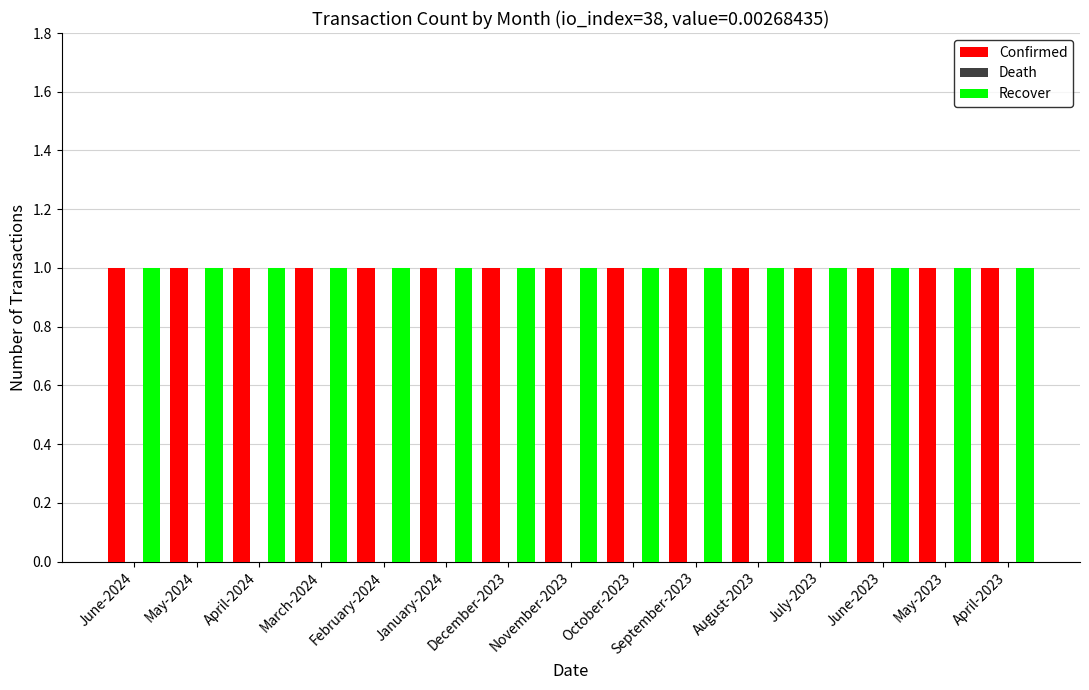

At which category is the sum across all series the highest?

June-2024